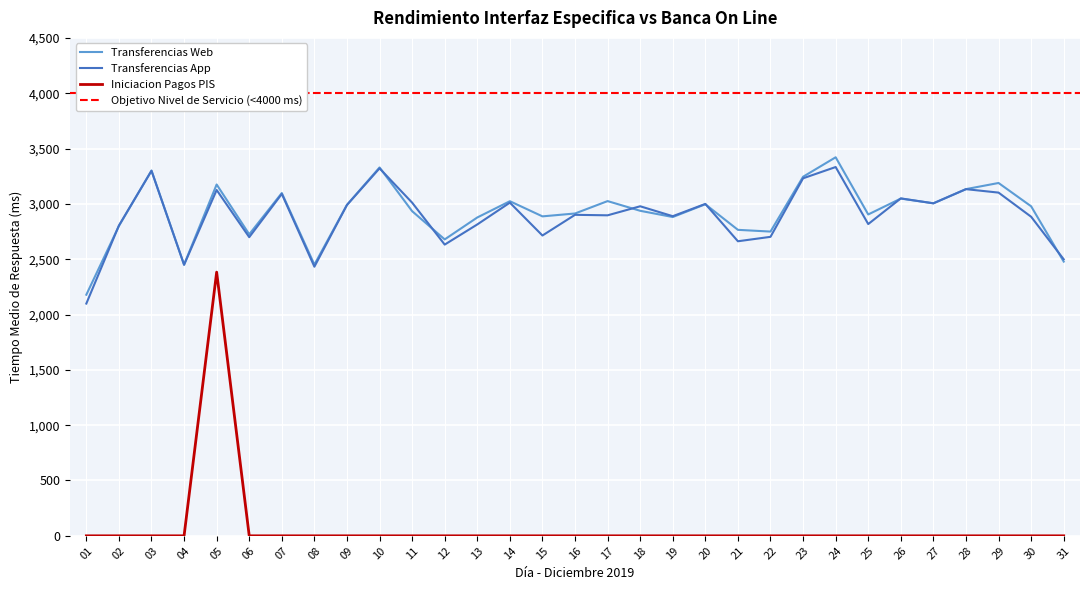

What is the sum of the Transferencias App values at 18 and 13?

5792.2